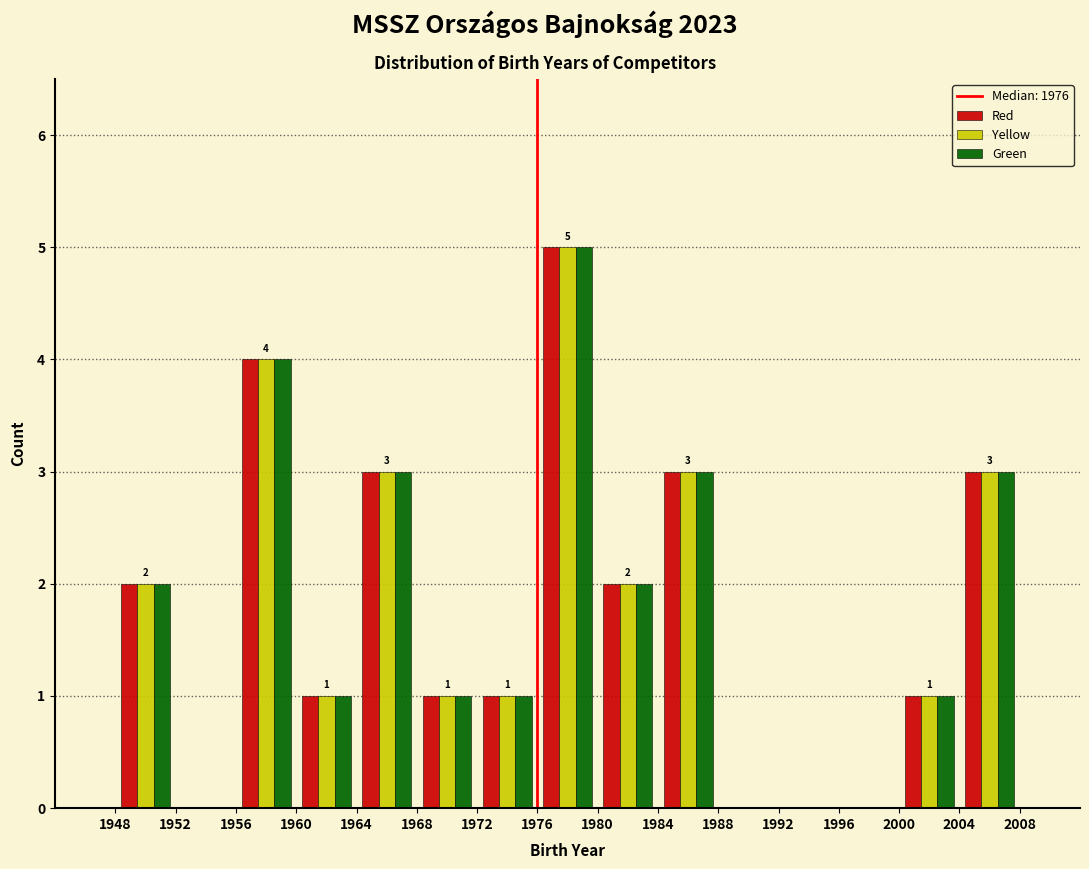

In the Green series, which range on the x-axis has the tallest bar?

1976 to 1980